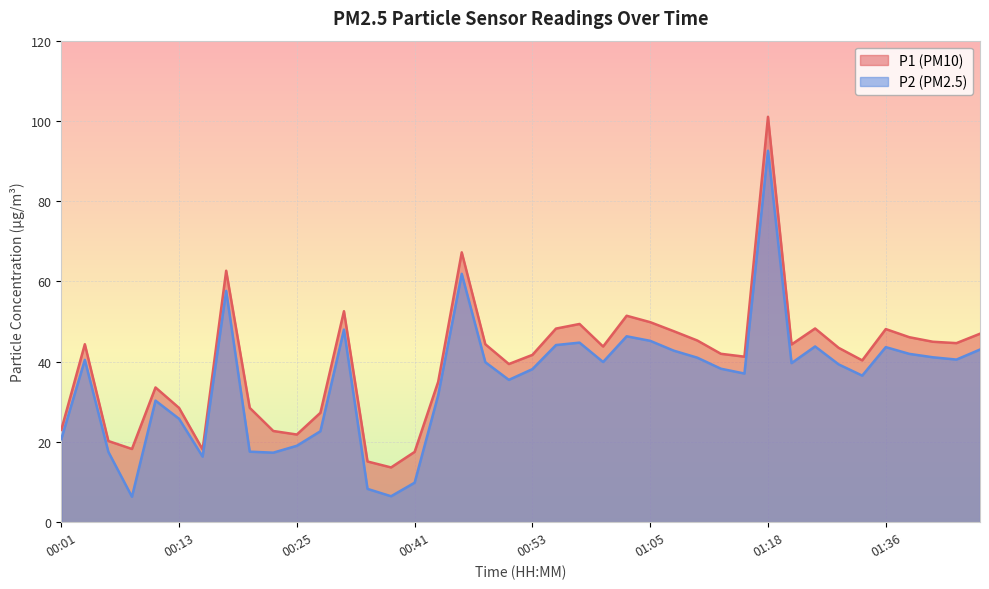

In P1, how many points are higher than both neighbors (excluding endpoints)?

10